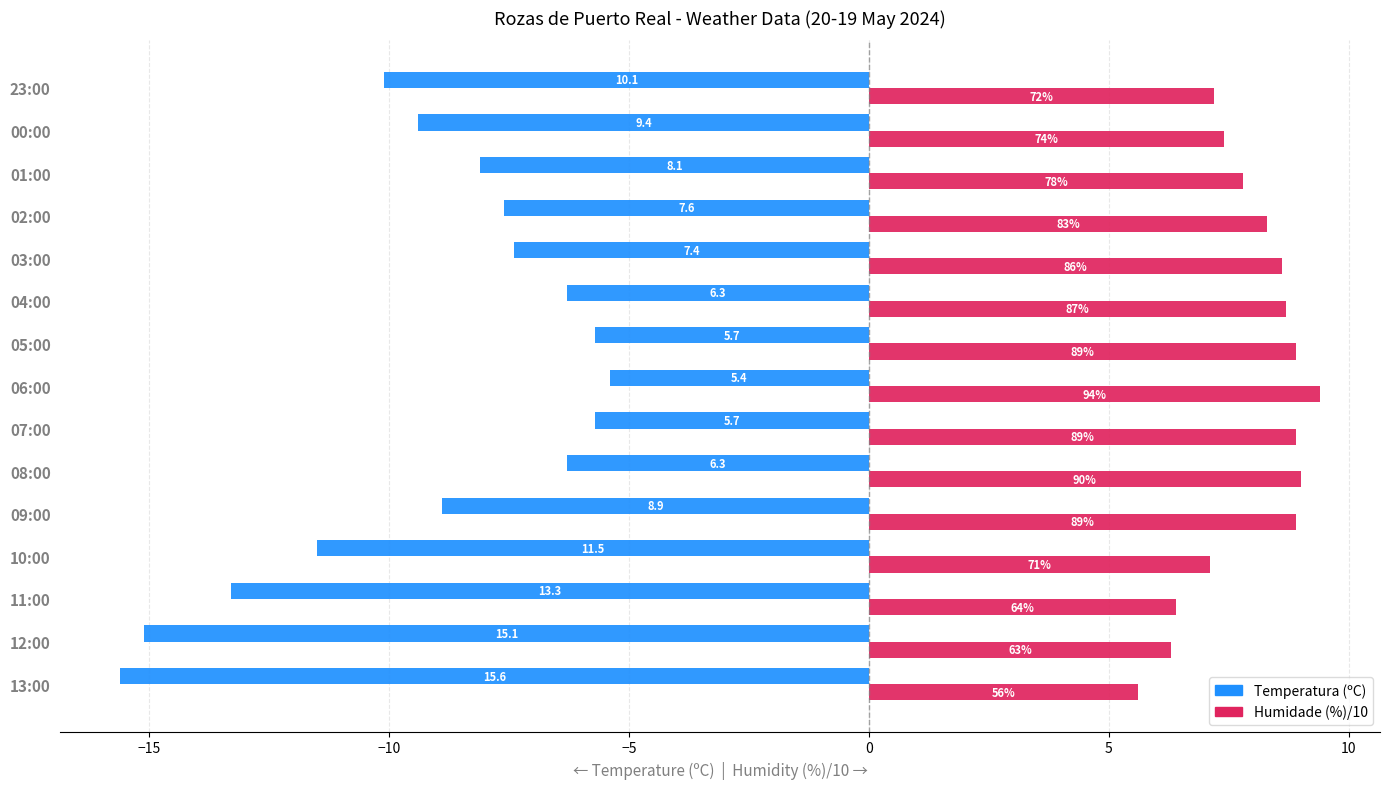

What is the difference between the second highest and minimum values in the Temperatura (ºC) series?

9.9